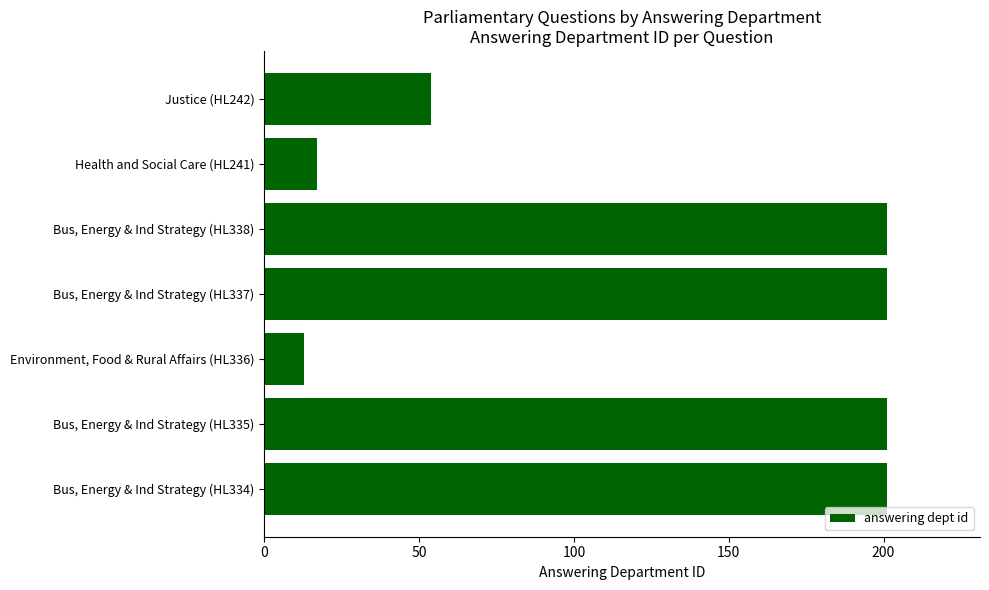

Is it true that the value at Bus, Energy & Ind Strategy (HL337) is 112?

False